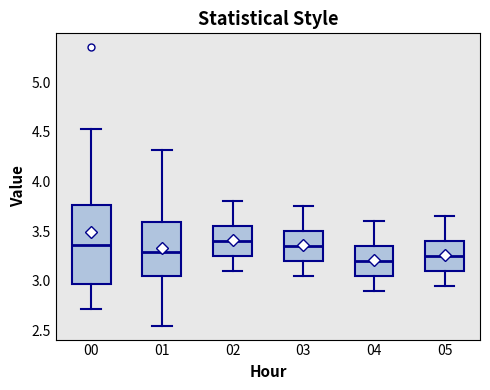

Where does the lower whisker of the box at x = 04 end on the y-axis? The values are not printed on the chart, so give them approximately, as read against the axis.

2.90